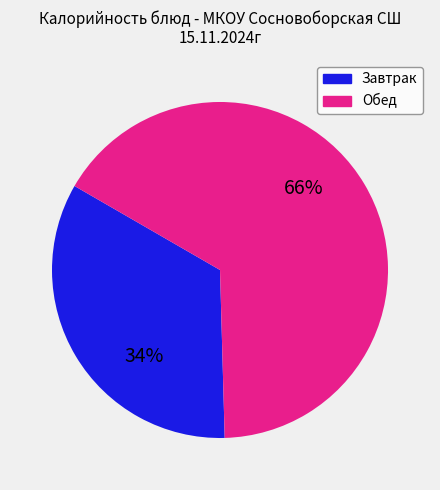

Does any single category account for the majority?

Yes